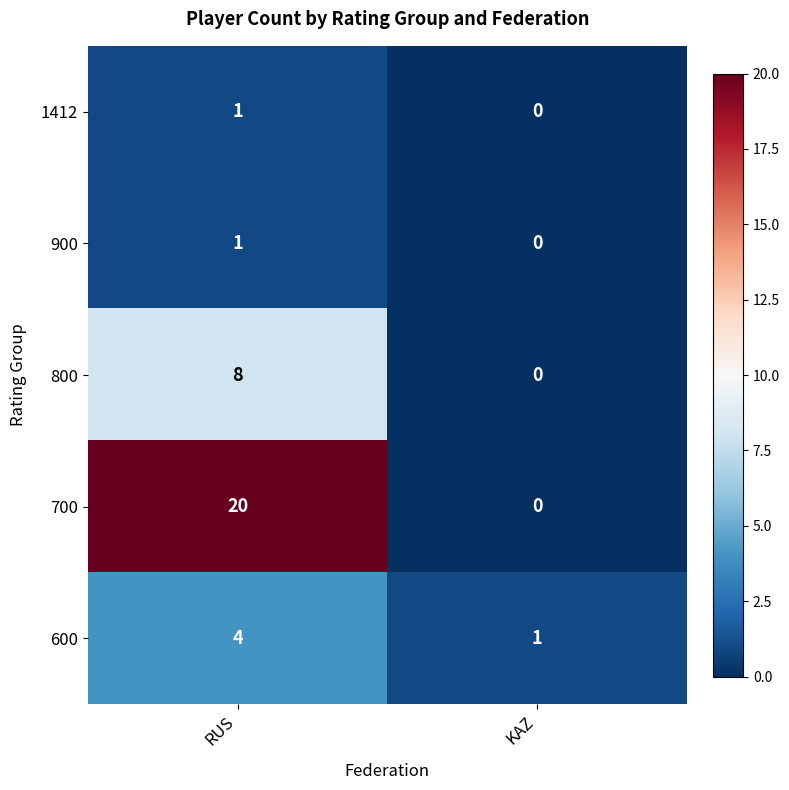

The 1412 series shows 2 at RUS. True or false?

False